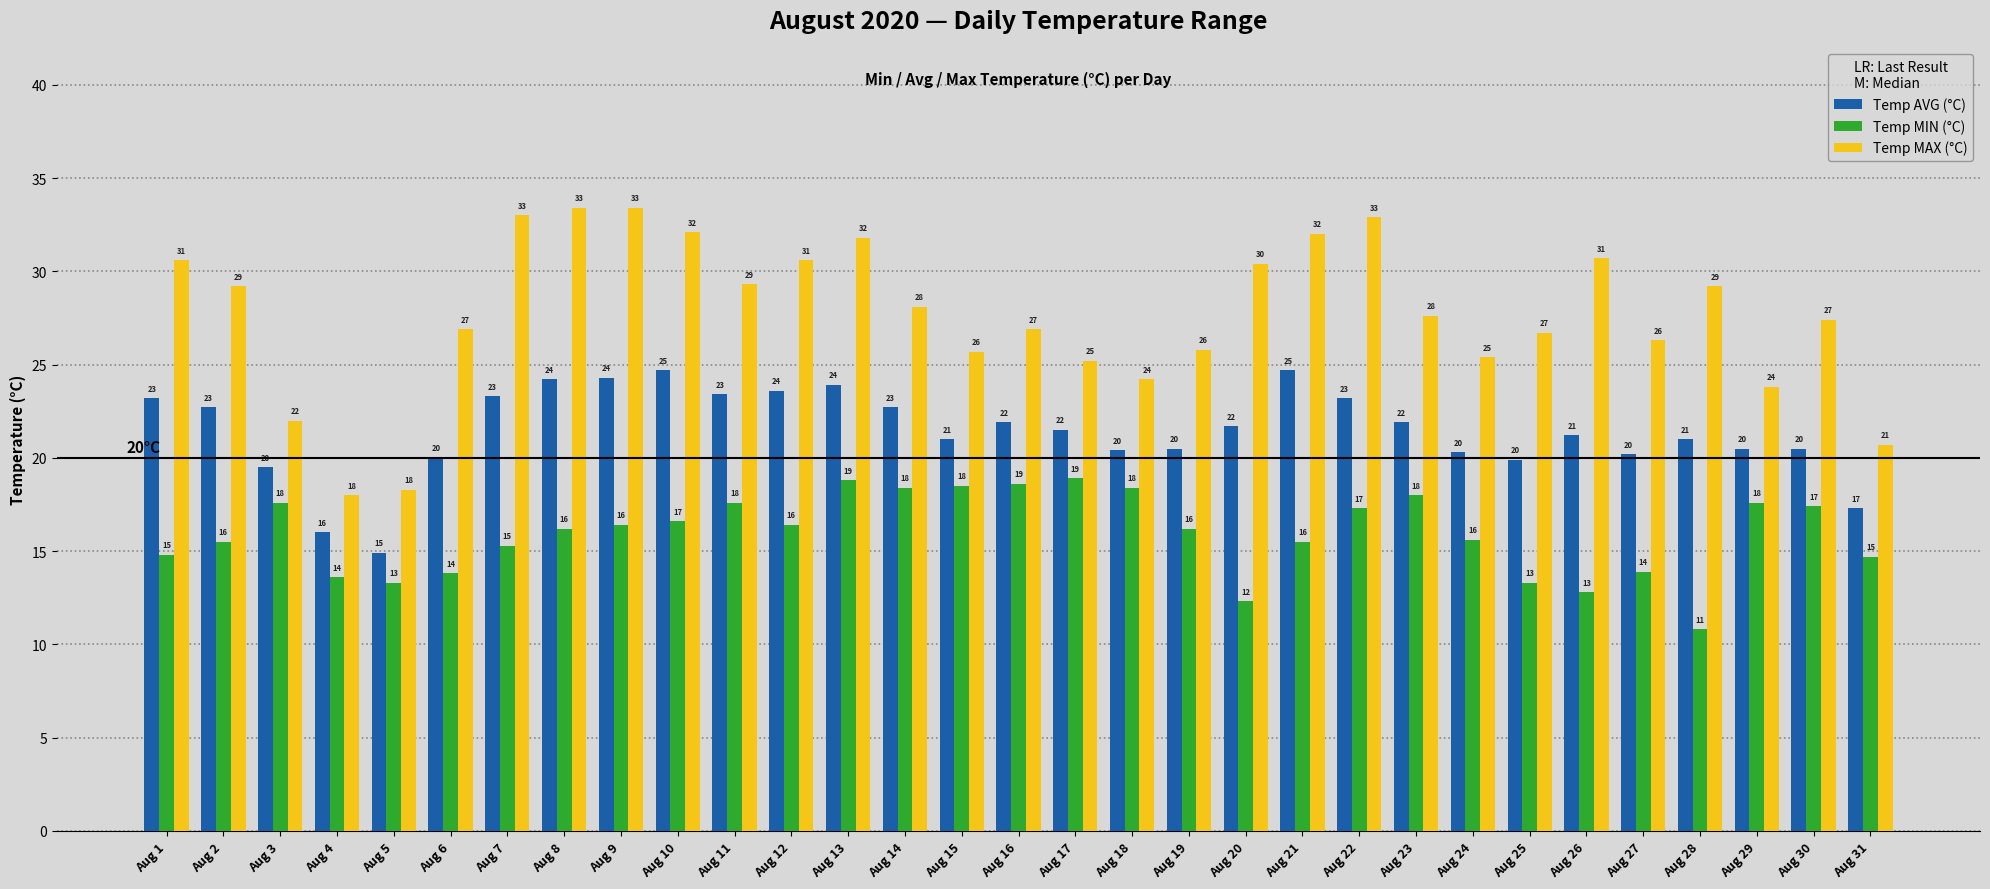

List the series in order of their peak value, highest first.

Temp MAX (°C), Temp AVG (°C), Temp MIN (°C)